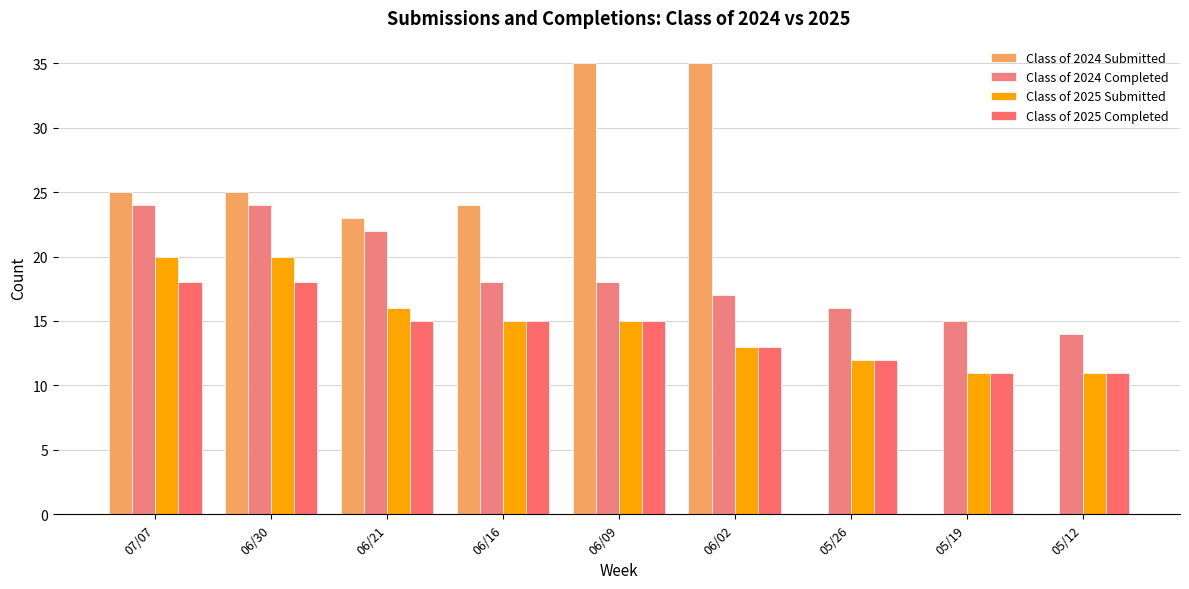

At which label does Class of 2024 Completed first exceed 18?

07/07